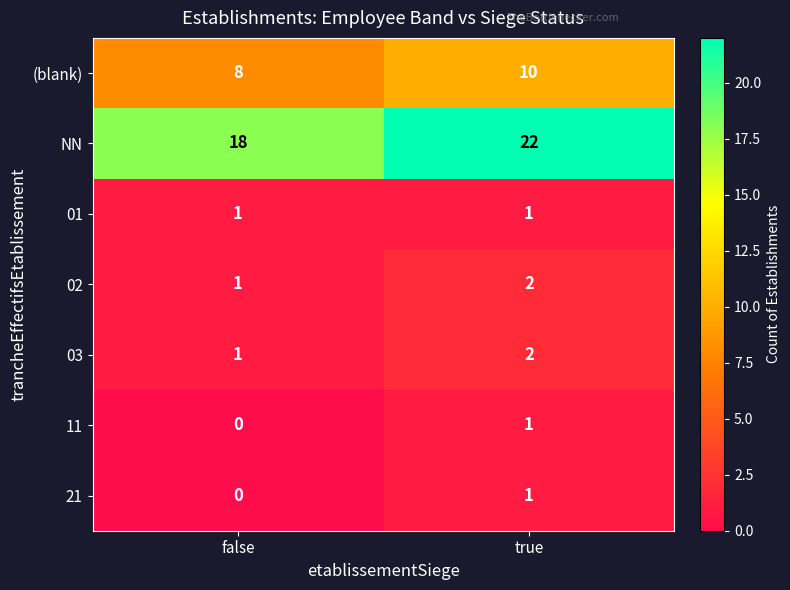

Between false and true, which series saw the biggest shift?

NN